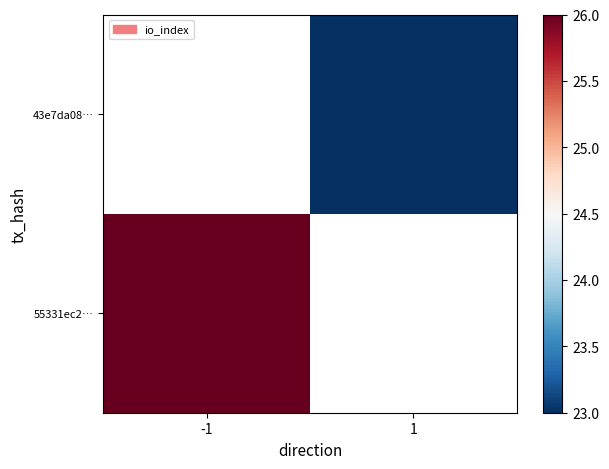

Which series has the largest range (max minus min)?

55331ec2…